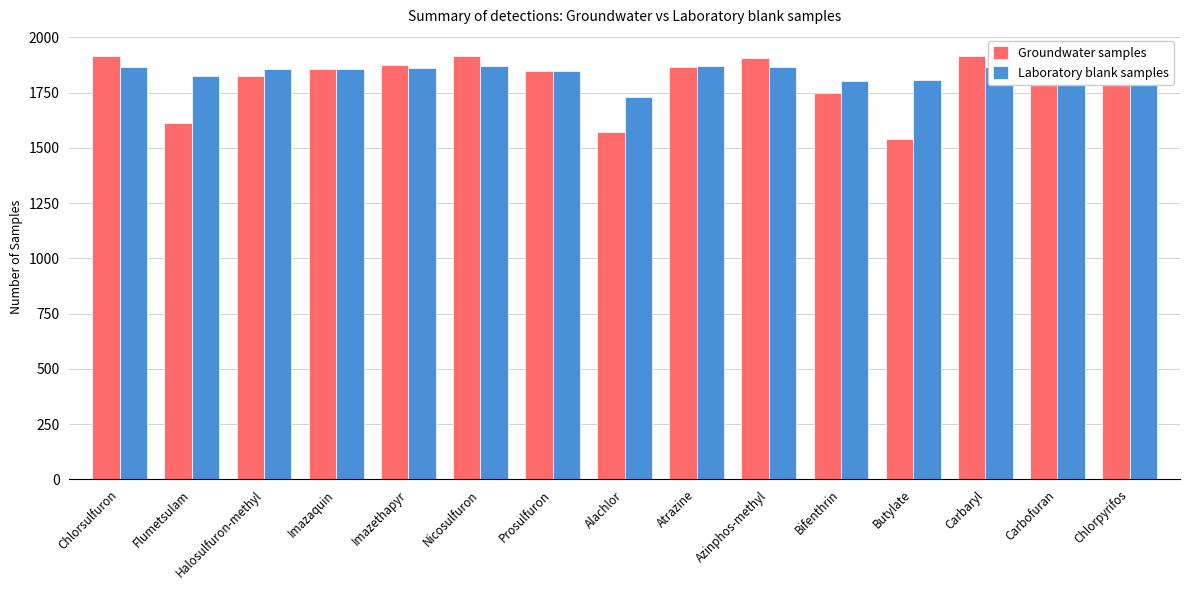

Is it true that Groundwater samples equals 2711 at Flumetsulam?

False